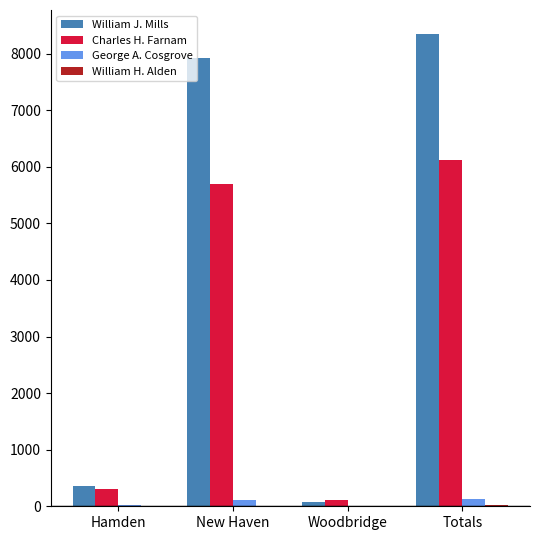

Count the number of categories in the chart.

4